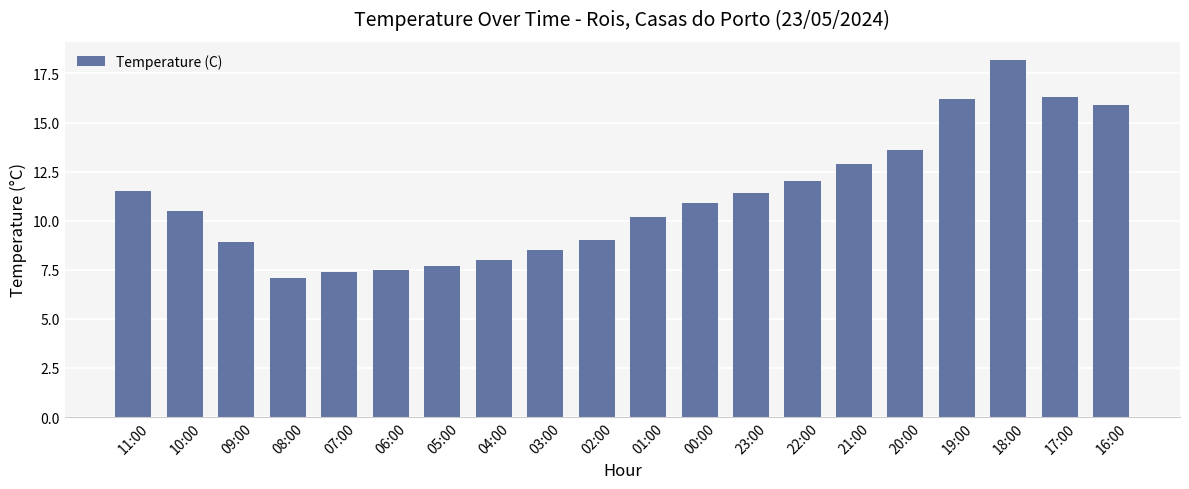

What is the value of the 5th bar from the left?

7.4